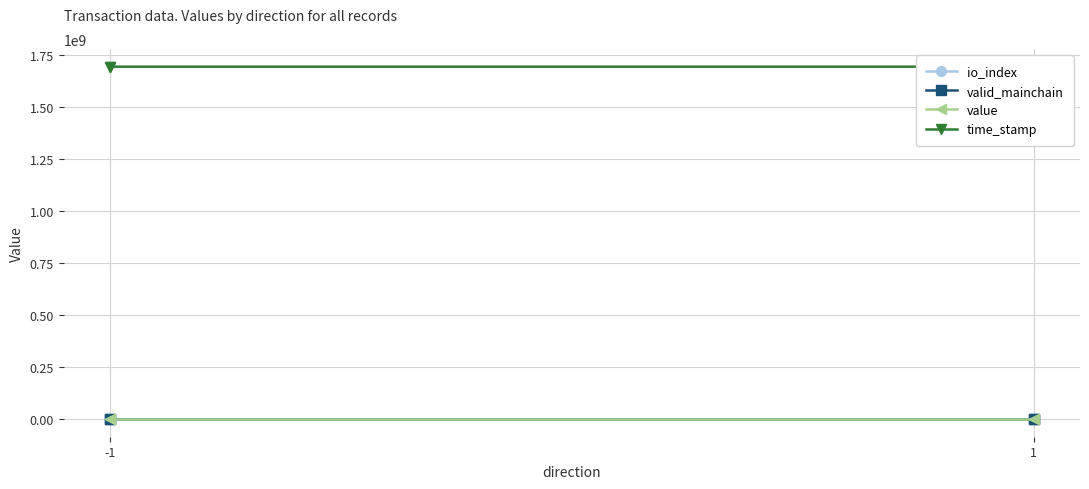

How many lines are shown in the chart?

4